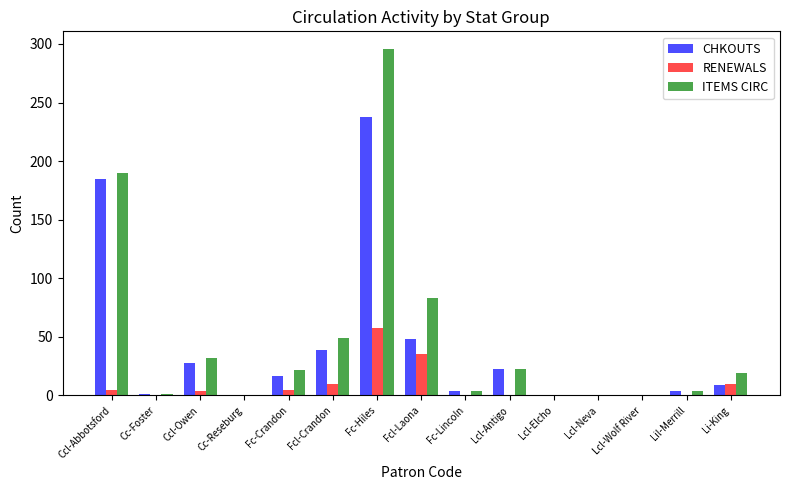

Between Fcl-Laona and Lcl-Neva, which series saw the biggest shift?

ITEMS CIRC